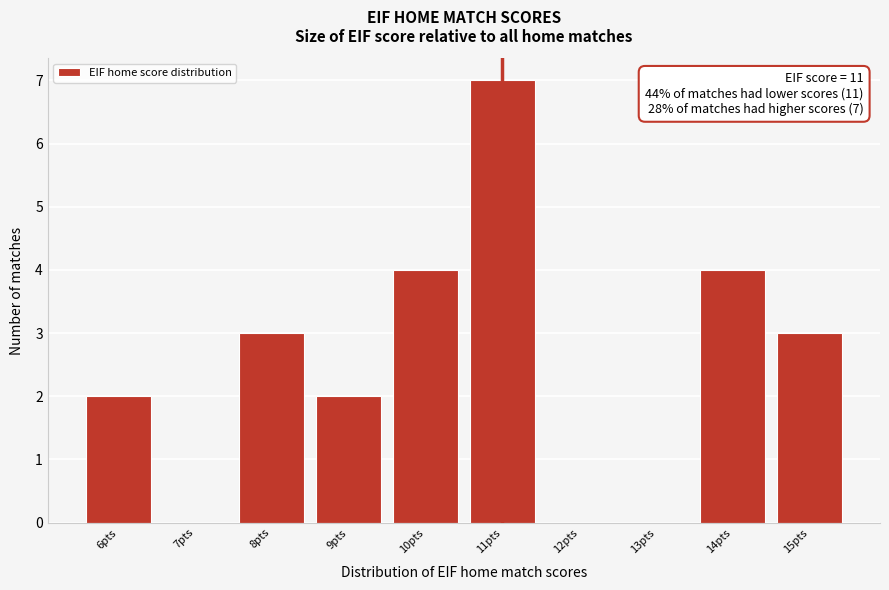

Over which range of the x-axis is the bar tallest?

10.5 to 11.5